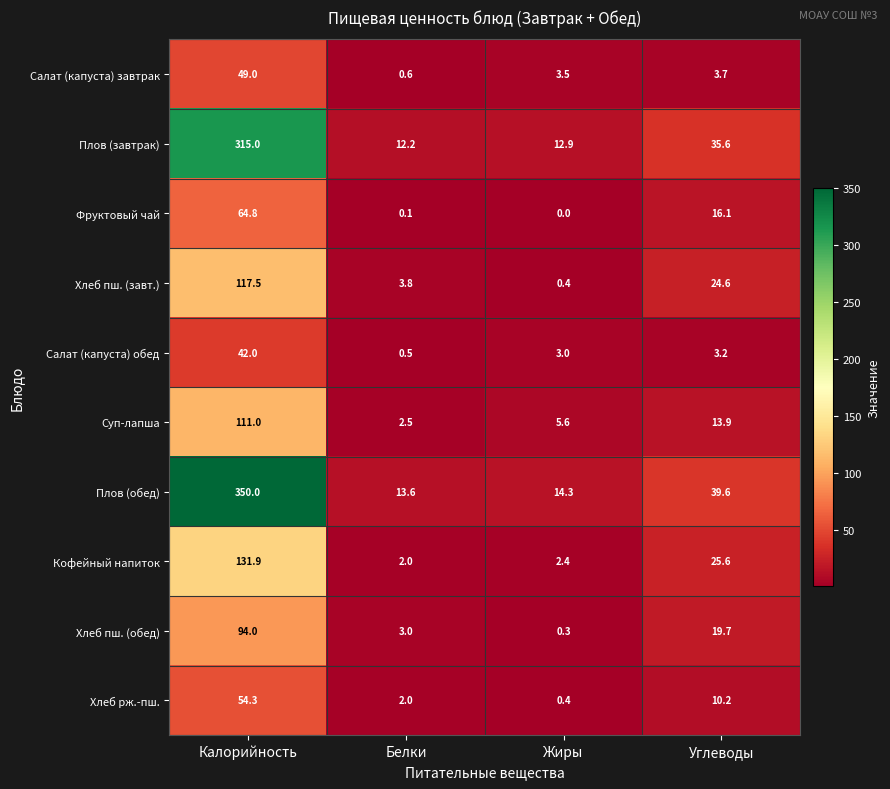

At which label is Плов (завтрак) closest to 163?

Углеводы